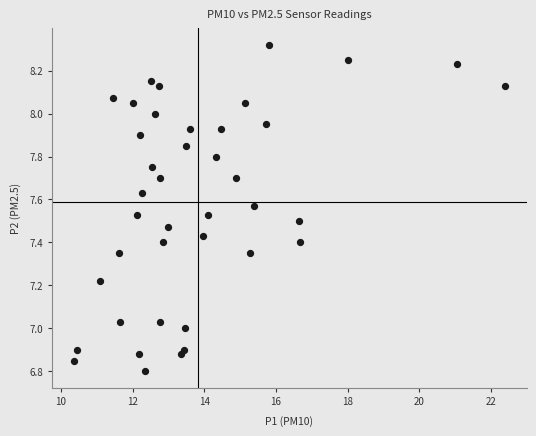

What is the range of X values (max minus min)?

12.0